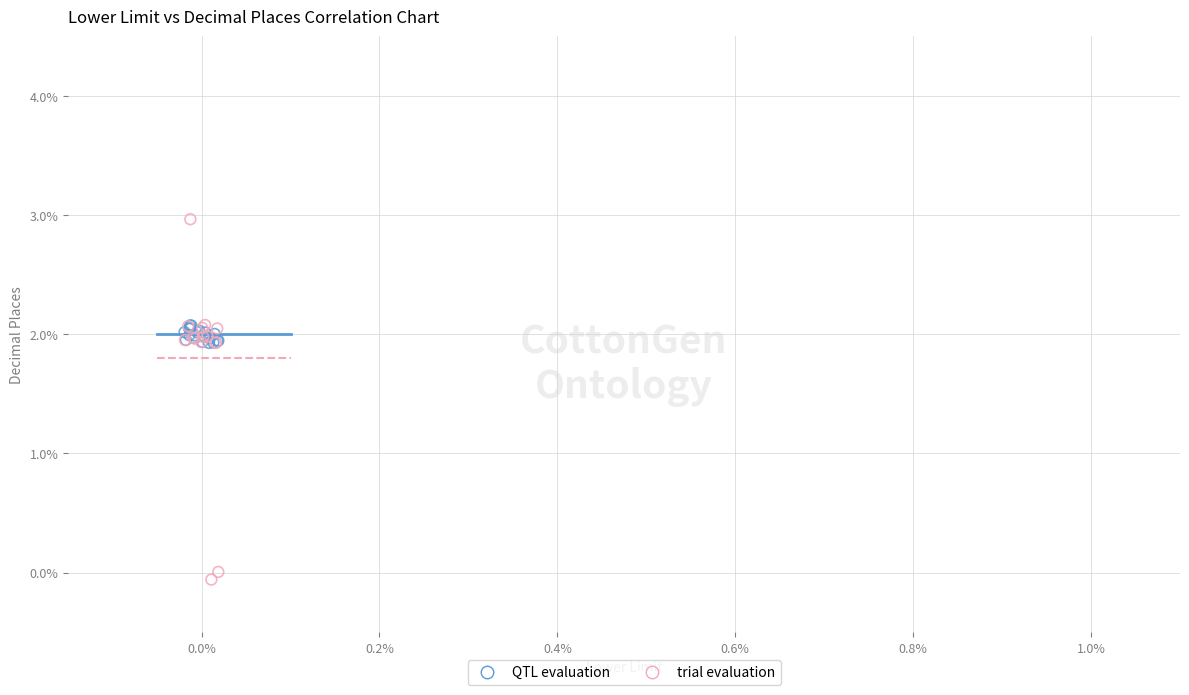

Which series reaches the minimum Y coordinate?

trial evaluation